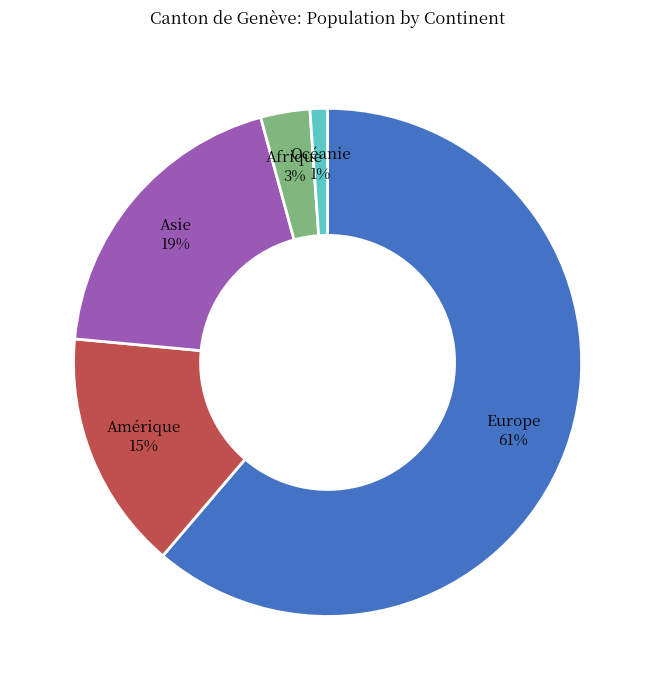

Is there any slice that represents more than half of the pie?

Yes